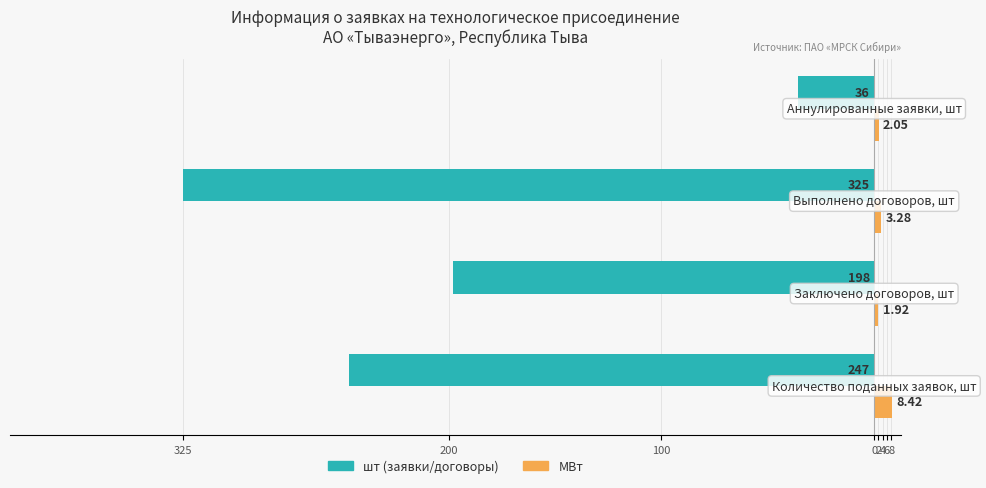

How many groups of bars are there?

4